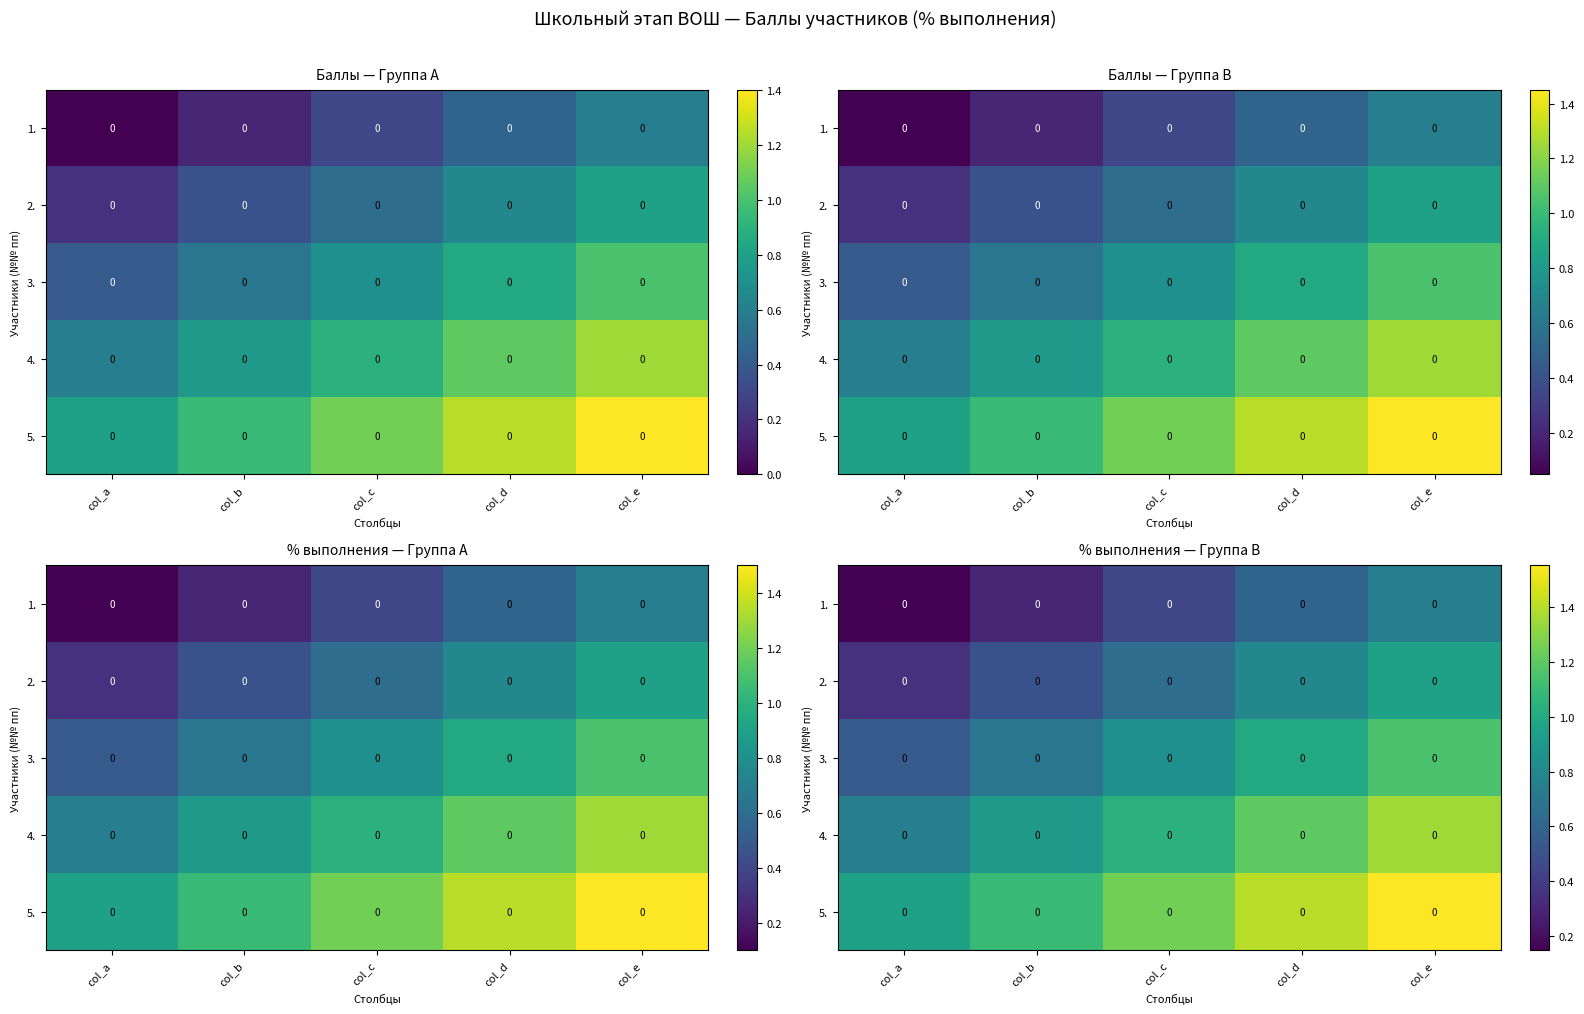

Between col_c and col_e, which is larger?

col_e